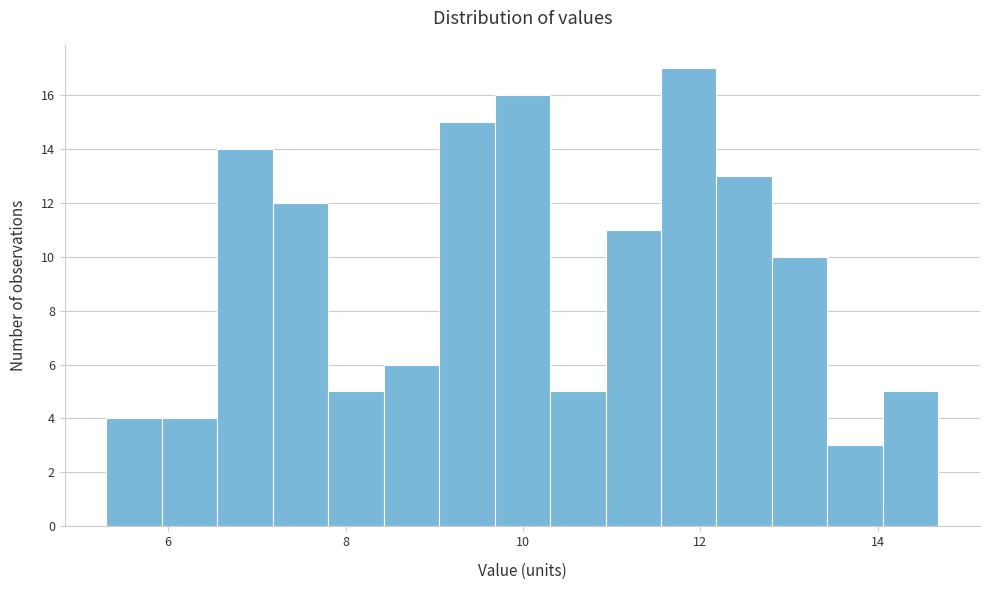

Read against the x-axis, roughly where is the centre of the tallest bar?

11.8